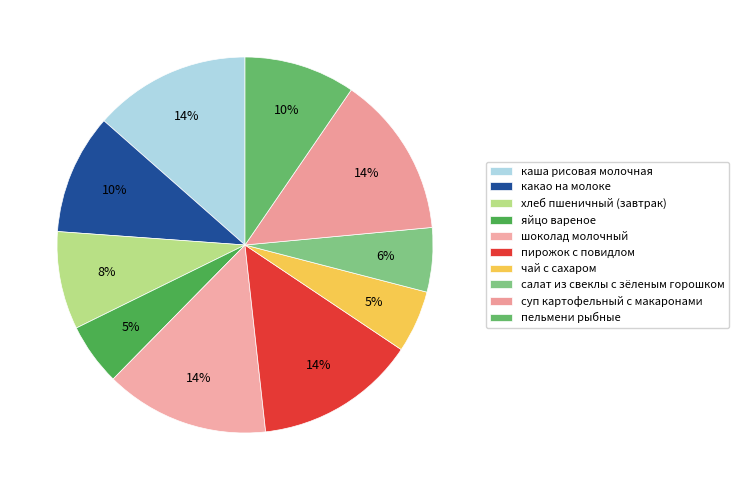

To the nearest percent, what portion does каша рисовая молочная represent?

14%